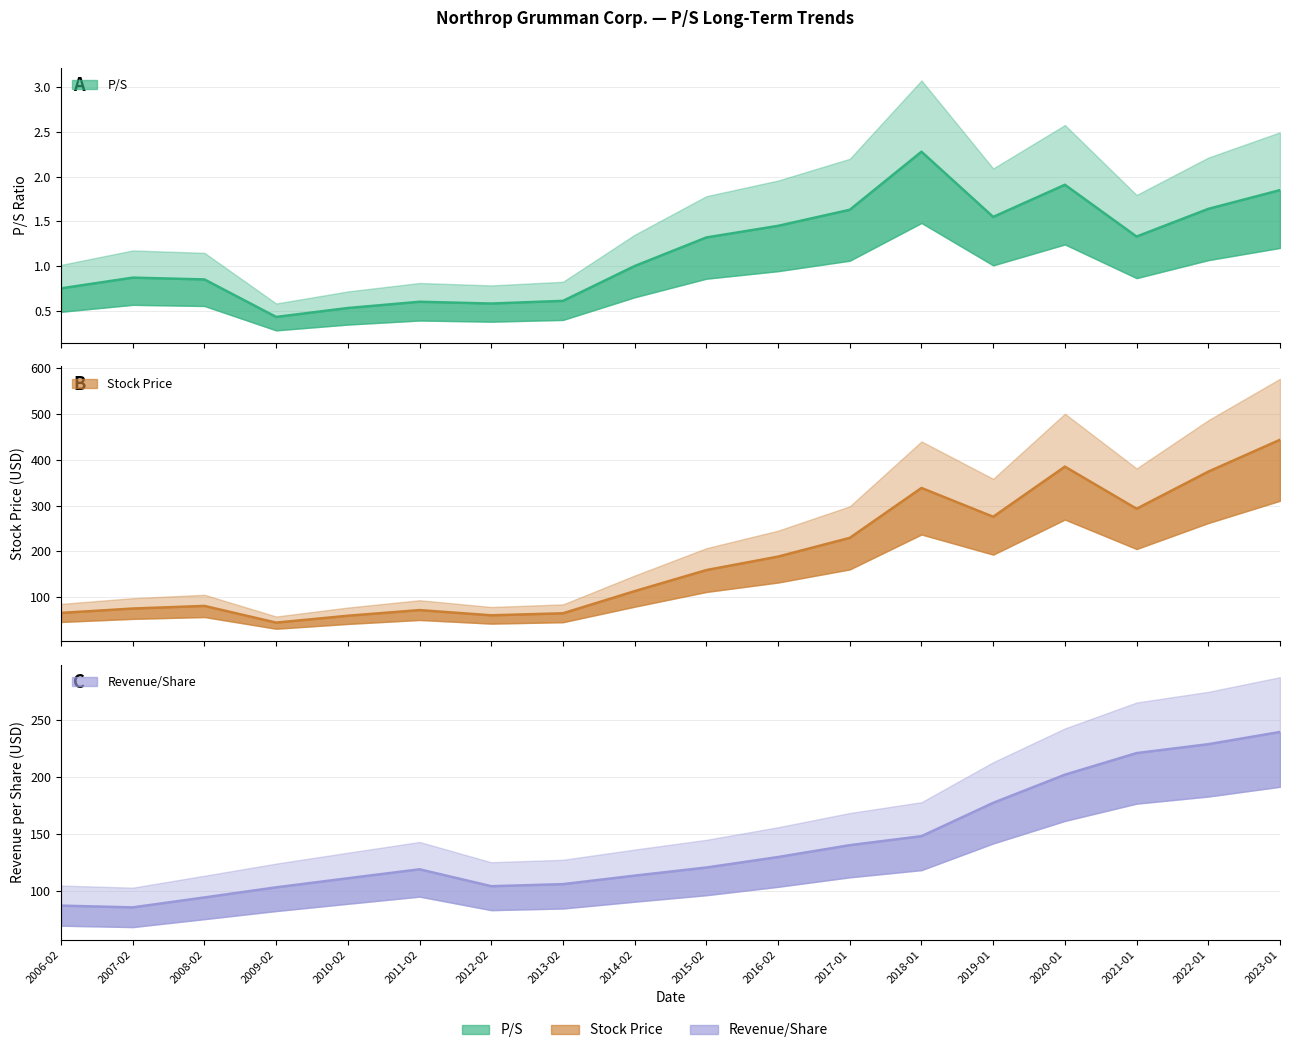

What is the difference between the Stock Price values at 2019-01 and 2011-02?

203.7